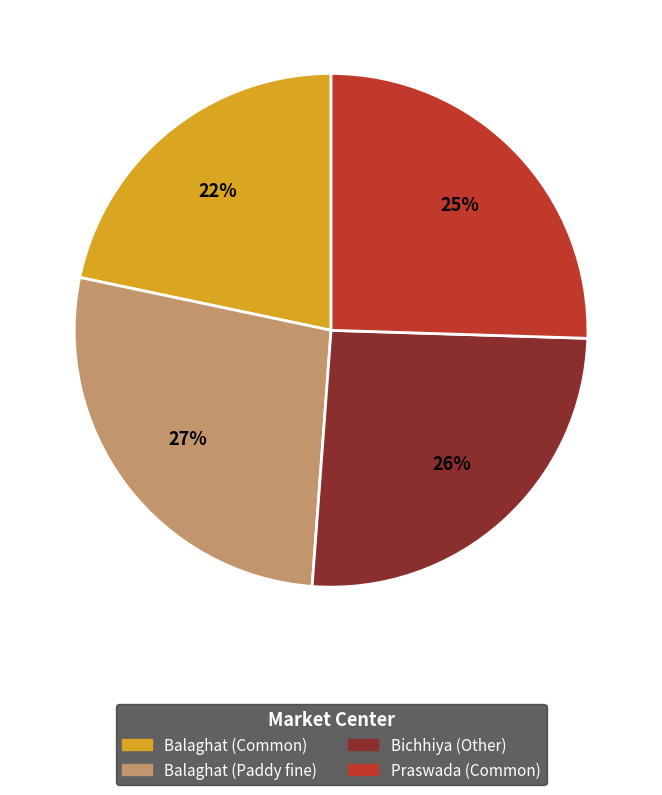

To the nearest percent, what portion does Balaghat (Paddy fine) represent?

27%